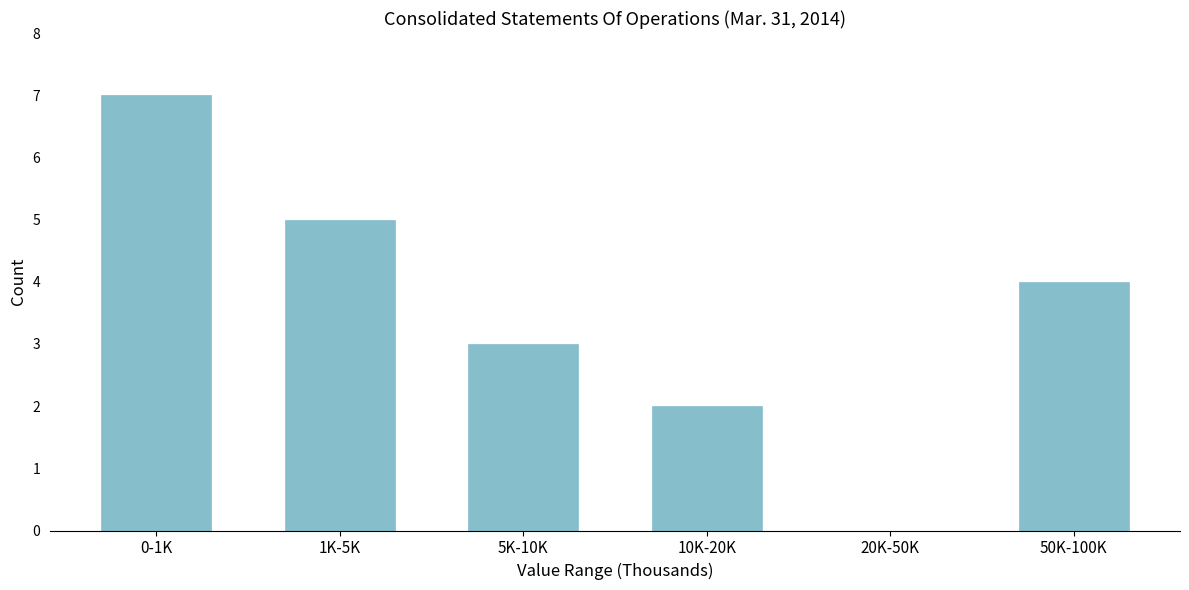

Reading right to left, extract all data points from this chart.

50K-100K=4	20K-50K=0	10K-20K=2	5K-10K=3	1K-5K=5	0-1K=7